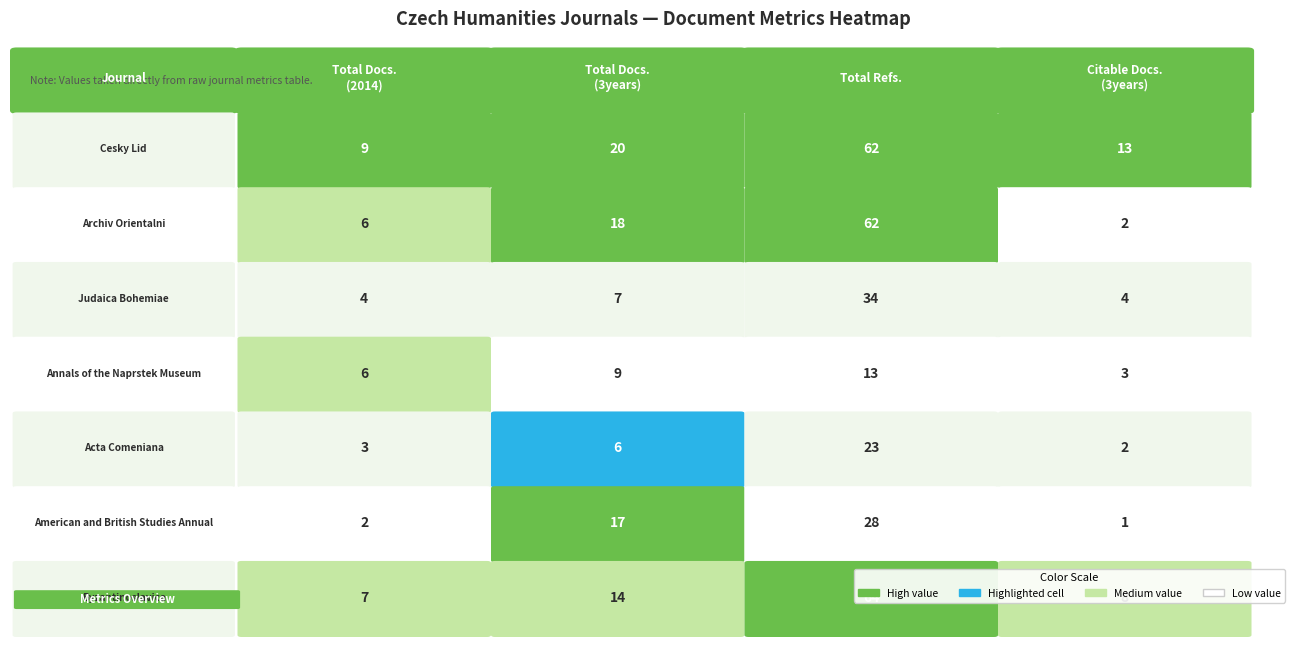

What is the average value of the Total Docs. (3years) series?

13